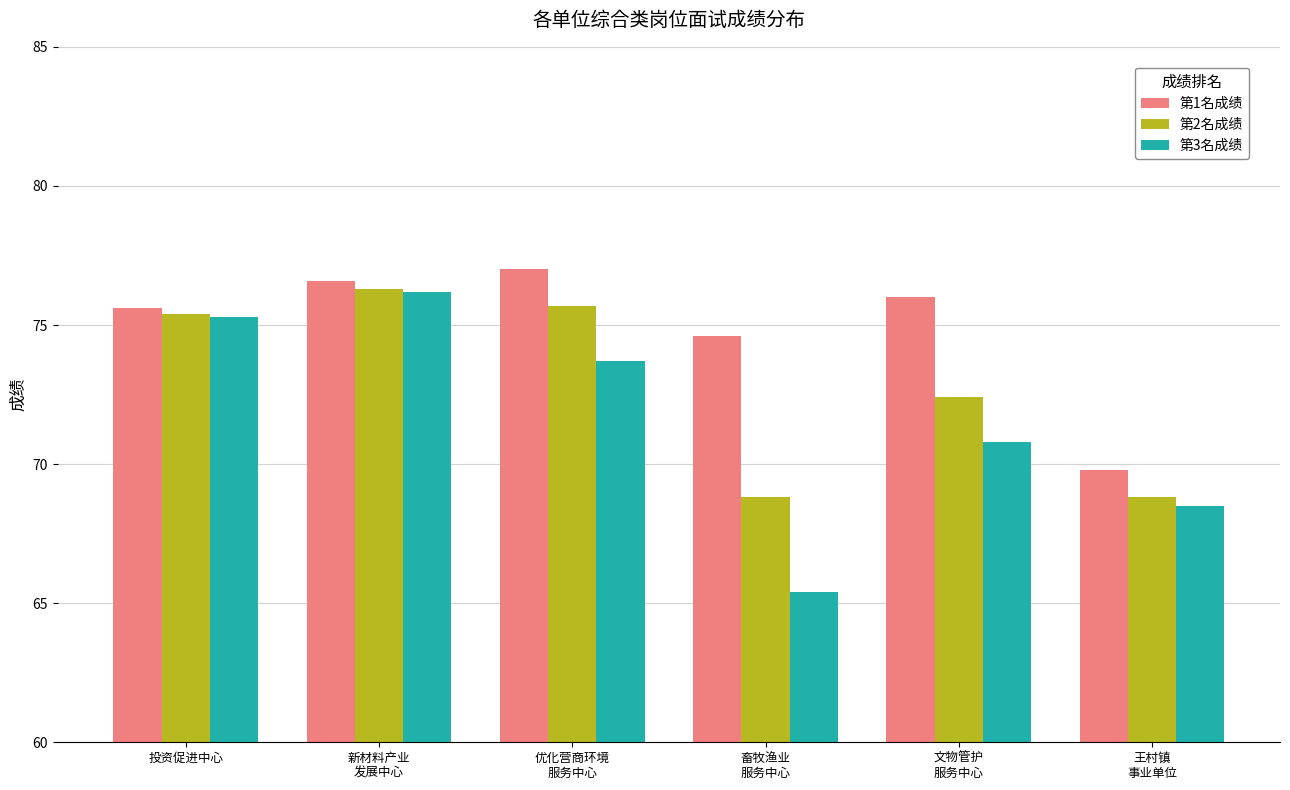

Which category has the highest value in the 第3名成绩 series?

新材料产业
发展中心